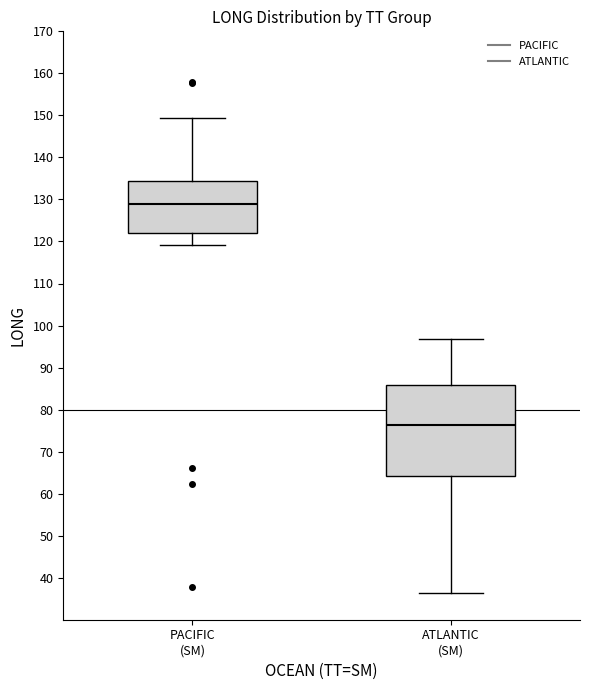

Where does the median line of the box for PACIFIC (SM) sit on the y-axis? The values are not printed on the chart, so give them approximately, as read against the axis.

129